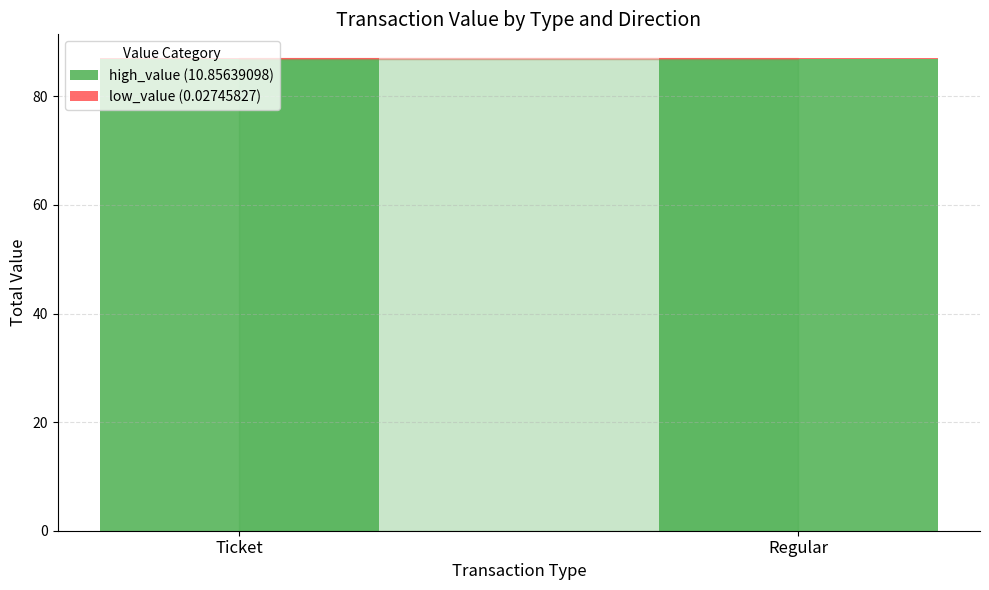

Does the chart contain stacked bars?

Yes